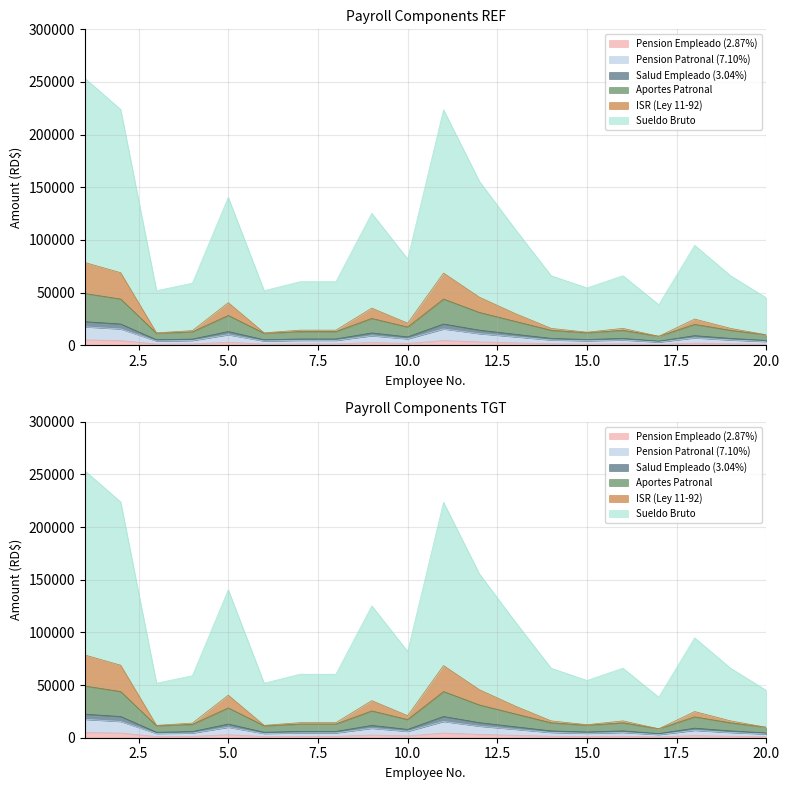

Between 5 and 17, which is larger?

5